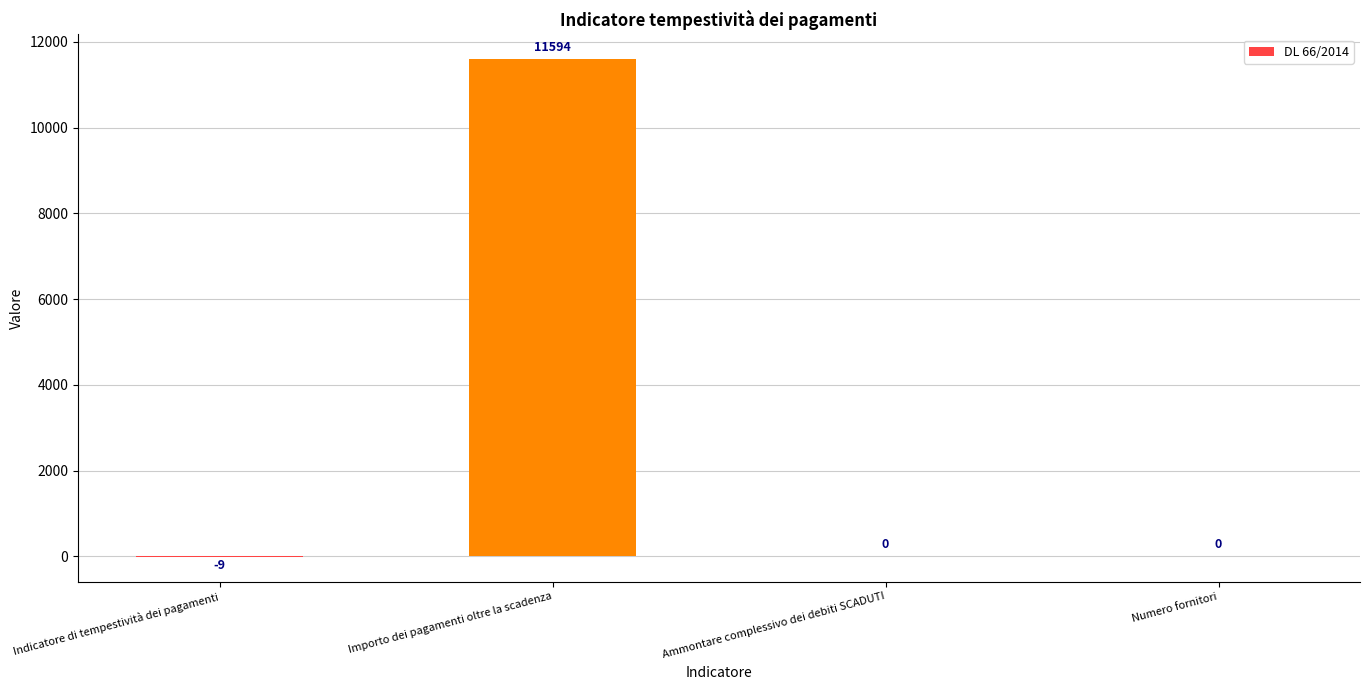

What is the sum of the values at Importo dei pagamenti oltre la scadenza and Indicatore di tempestività dei pagamenti?

11585